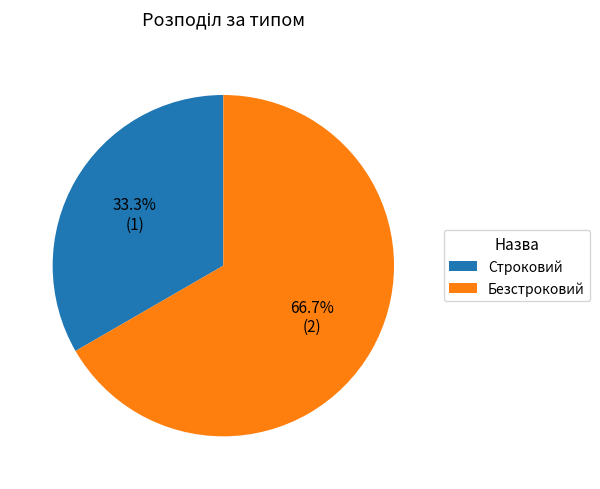

Is the sum of Безстроковий and Строковий greater than half?

Yes